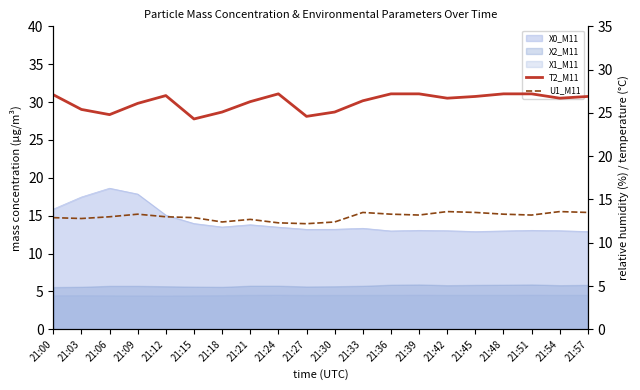

Which label corresponds to the largest value in the chart?

21:24